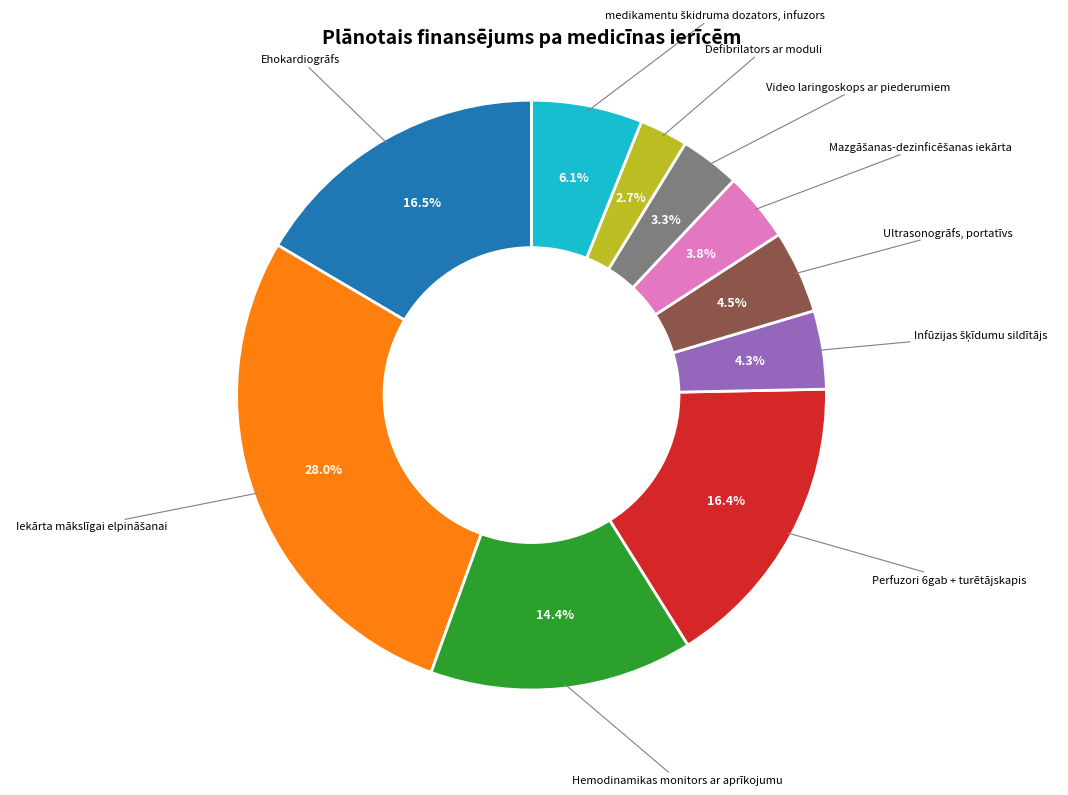

Between Defibrilators ar moduli and Perfuzori 6gab + turētājskapis, which is larger?

Perfuzori 6gab + turētājskapis